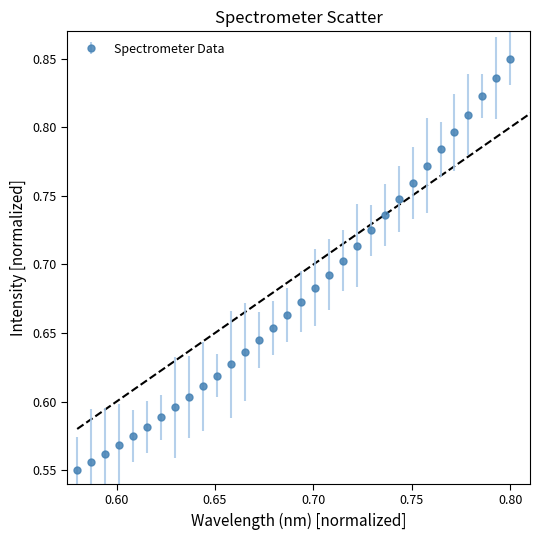

Count the values in the range 0 to 1.

32